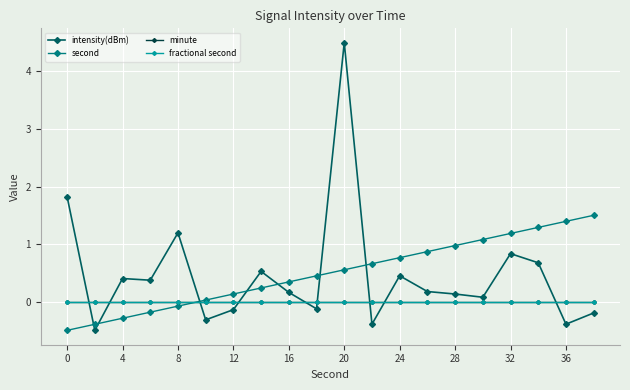

Does the chart have visible grid lines?

Yes